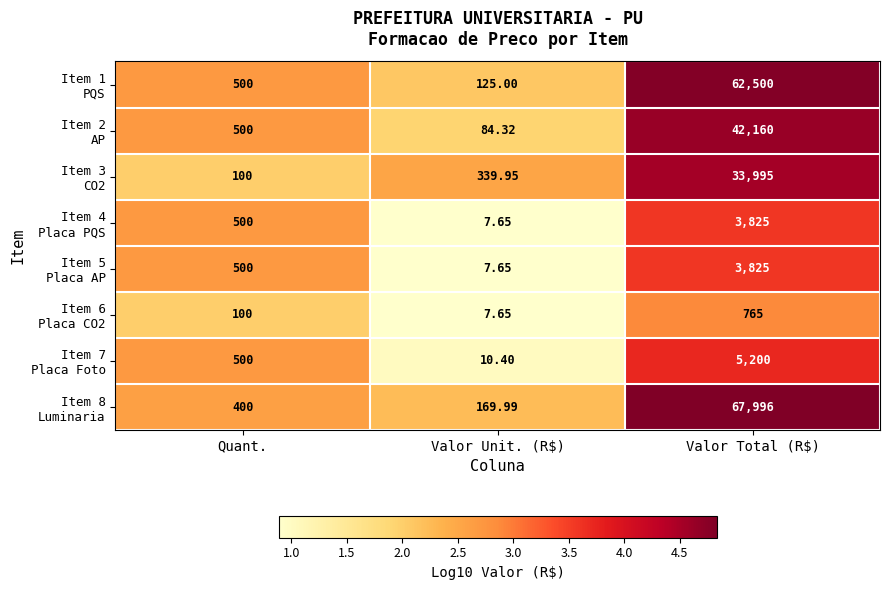

At which category is the sum across all series the highest?

Valor Total (R$)